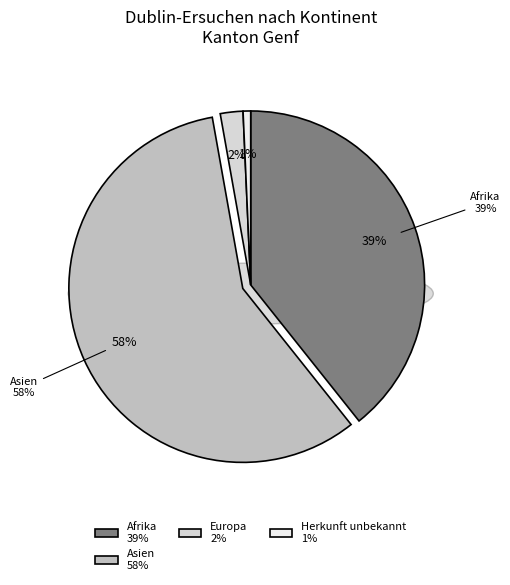

True or false: Afrika accounts for 31% of the total.

False